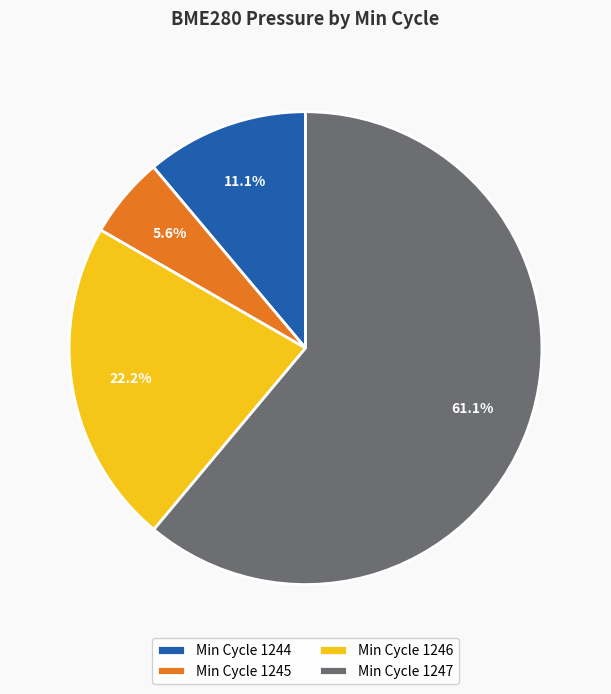

How many slices are in this pie chart?

4